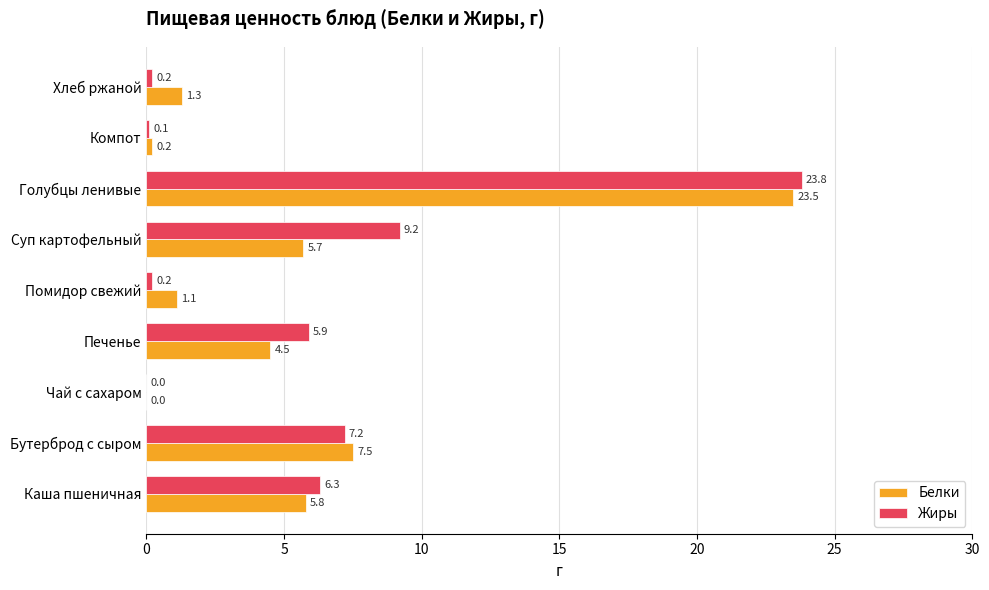

Which series changed the most between Чай с сахаром and Печенье?

Жиры